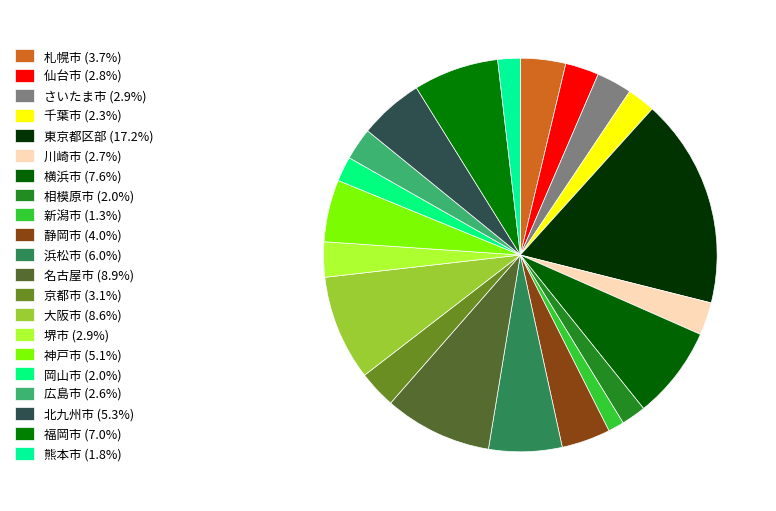

Count the number of slices in the pie.

21